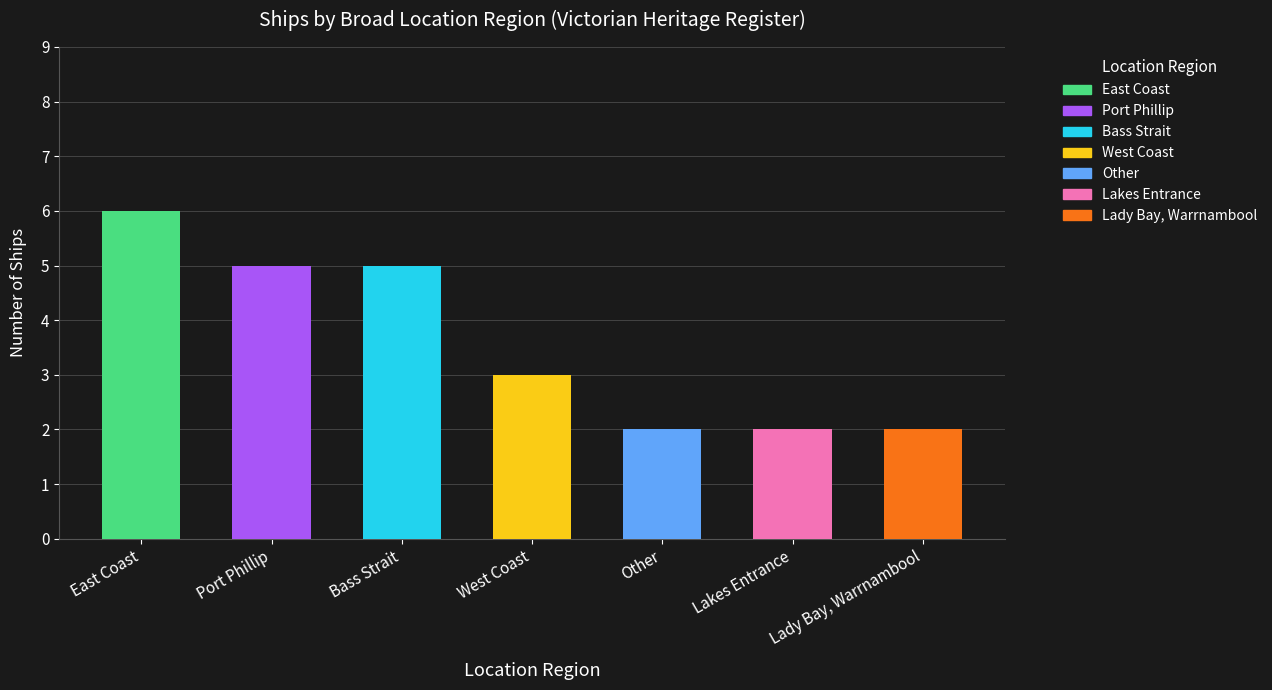

What is the greatest value displayed?

6